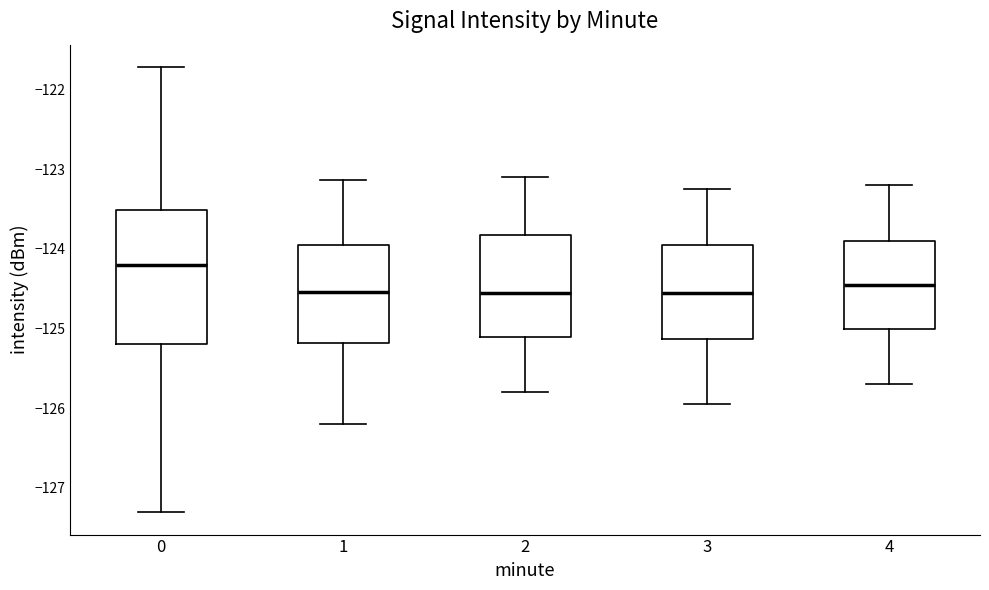

Reading left to right, transcribe this box plot: for each box, give where its median line is, the range the box spans, and where its two whiskers end, as read against the y-axis. The values are not printed on the chart, so give them approximately, as read against the axis.

0: median -124.2, box -125.2 to -123.5, whiskers -127.3 to -121.7
1: median -124.5, box -125.2 to -124.0, whiskers -126.2 to -123.1
2: median -124.5, box -125.1 to -123.8, whiskers -125.8 to -123.1
3: median -124.5, box -125.1 to -123.9, whiskers -125.9 to -123.2
4: median -124.4, box -125.0 to -123.9, whiskers -125.7 to -123.2